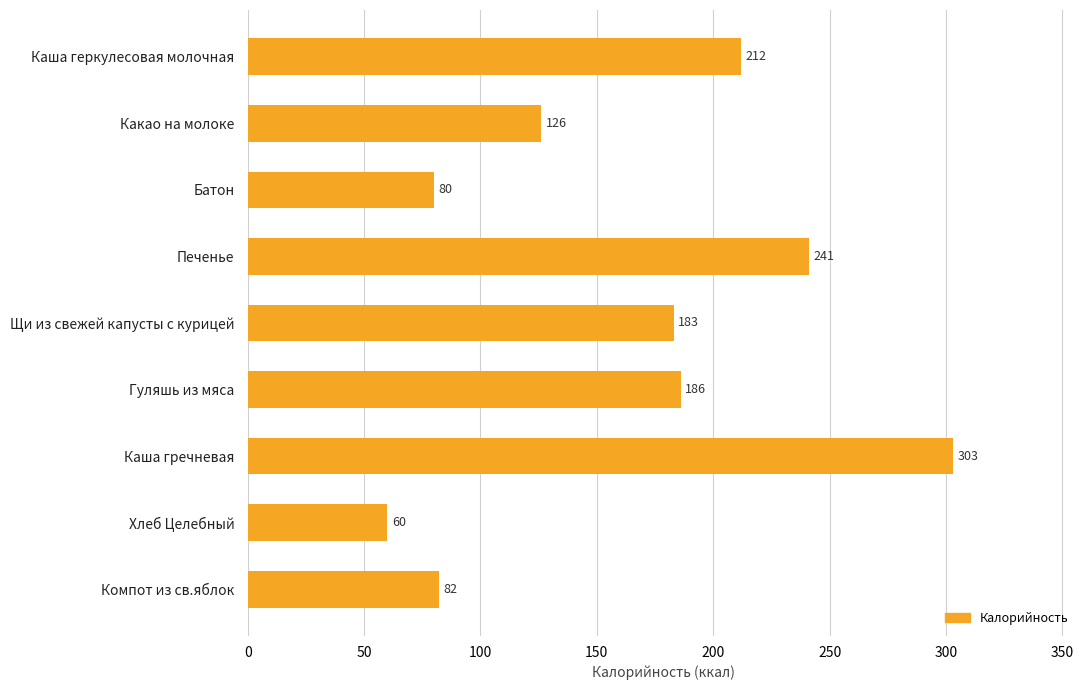

Reading bottom to top, extract all data points from this chart.

Компот из св.яблок=82	Хлеб Целебный=60	Каша гречневая=303	Гуляшь из мяса=186	Щи из свежей капусты с курицей=183	Печенье=241	Батон=80	Какао на молоке=126	Каша геркулесовая молочная=212